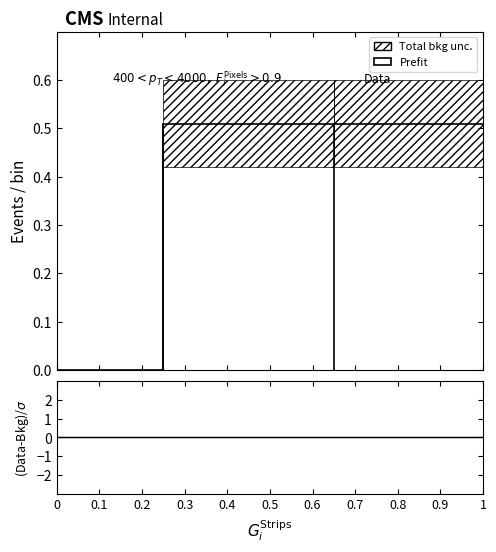

What is the average value of the Prefit series?

0.4